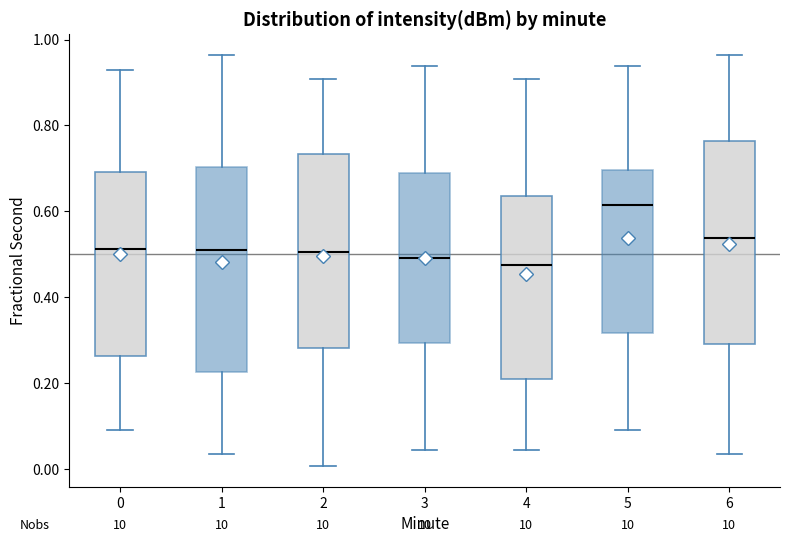

Where is the lower edge of the box at x = 1 on the y-axis? The values are not printed on the chart, so give them approximately, as read against the axis.

0.22